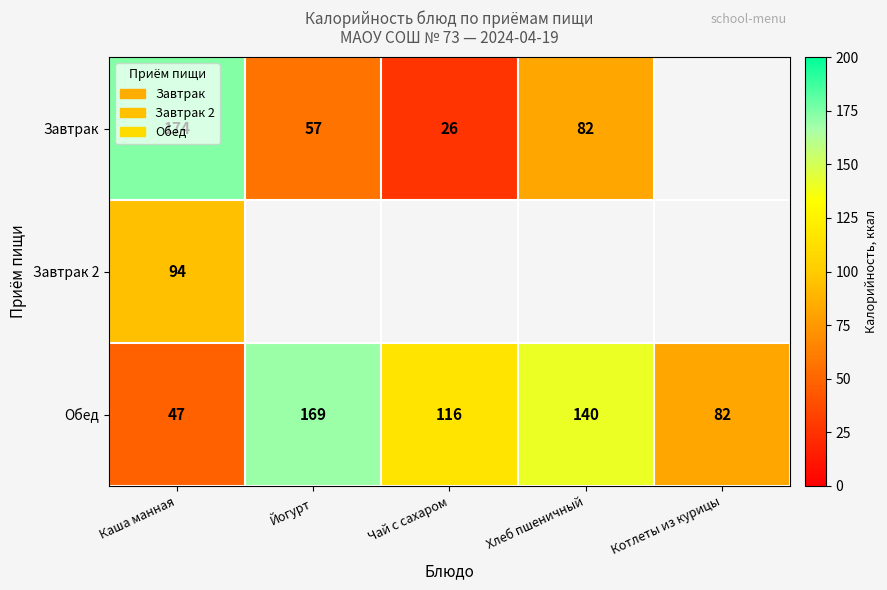

What is the difference between the Обед values at Каша манная and Котлеты из курицы?

35